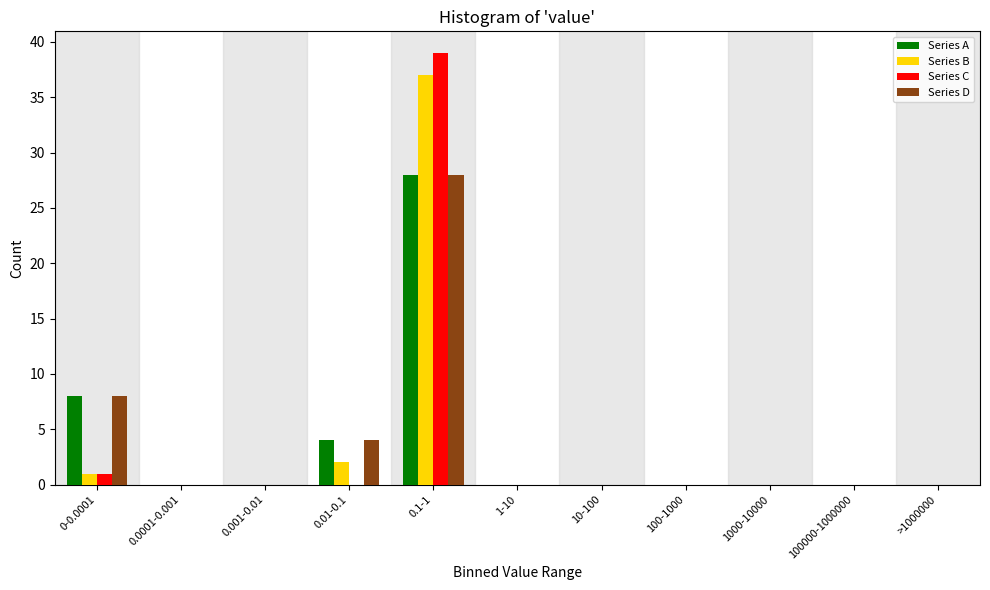

At which label is Series B closest to 18?

0.01-0.1